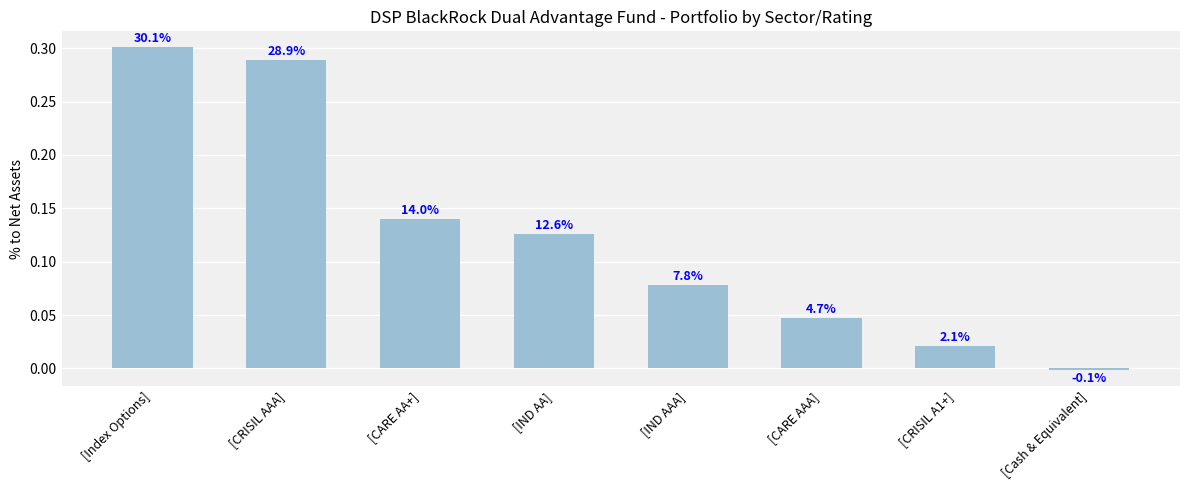

Which category has the lowest value across all series?

[Cash & Equivalent]